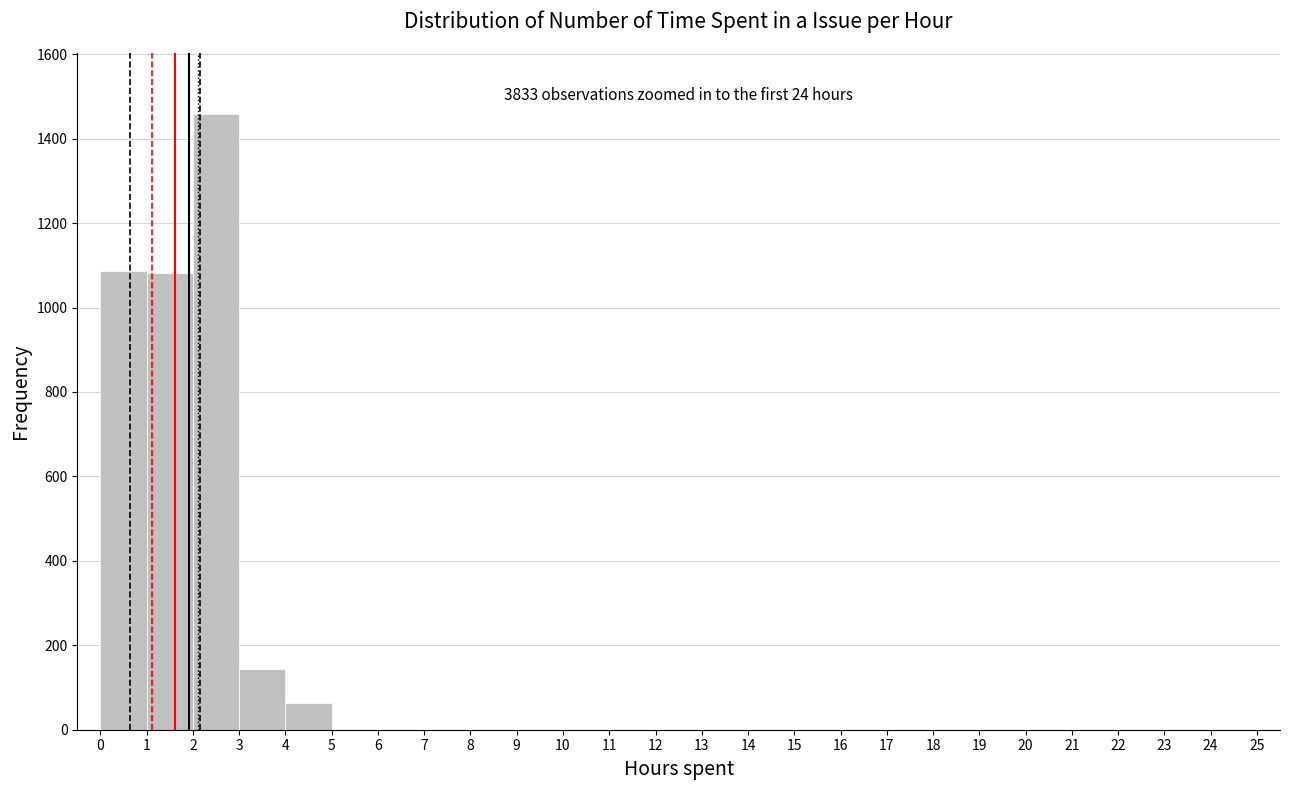

Which range on the x-axis has the tallest bar?

2 to 3